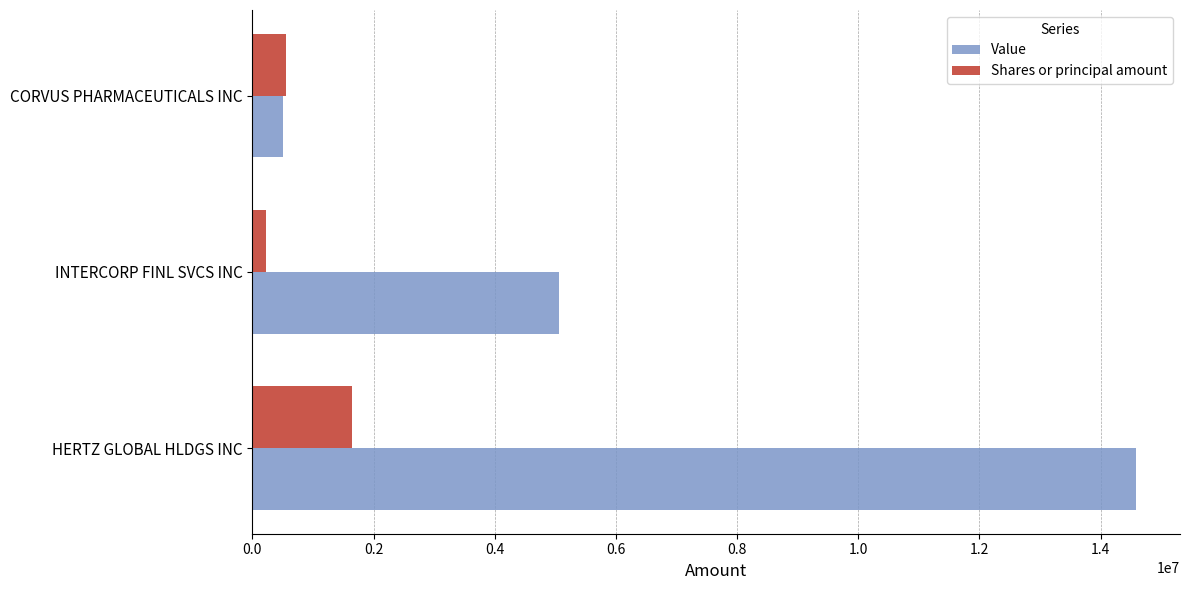

What is the lowest value of the Shares or principal amount series?

221869